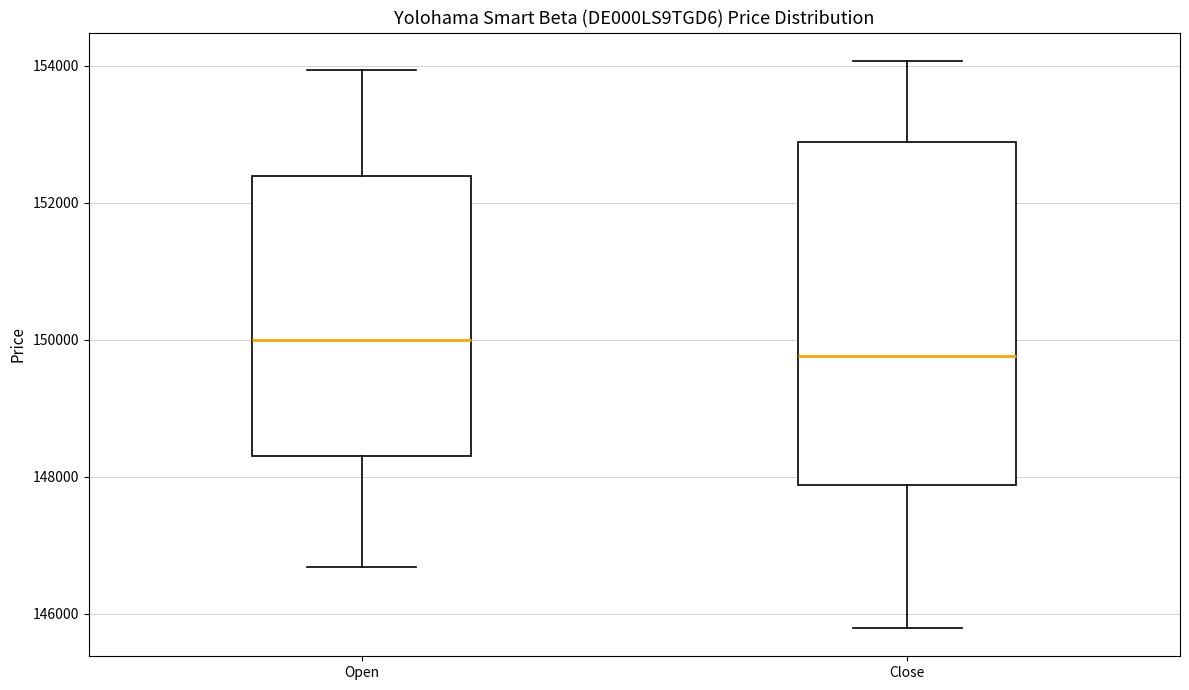

Which box's median line is the highest?

Open